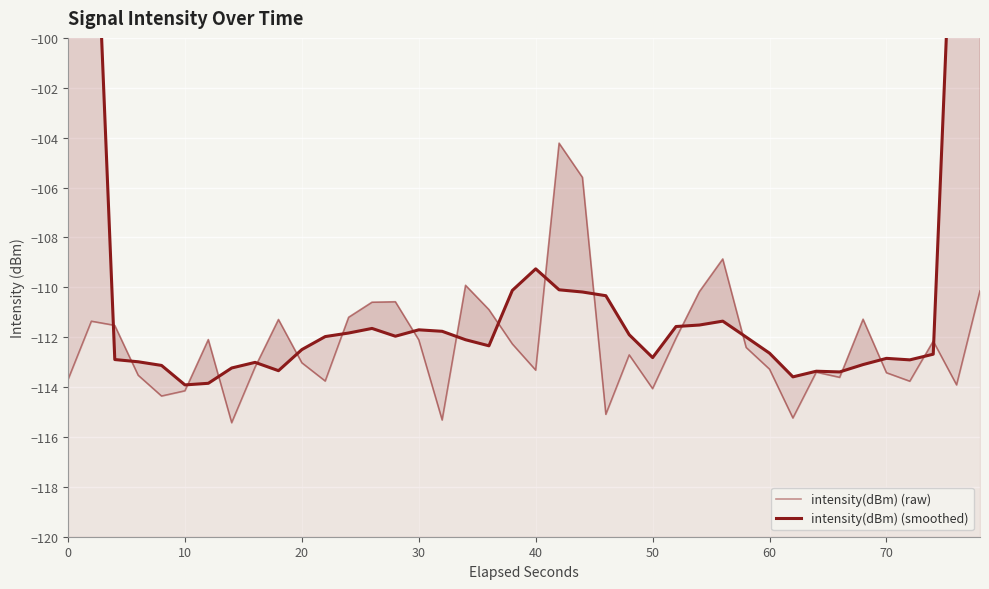

Reading left to right, what are all the values shown in this chart?

intensity(dBm) (raw): -113.7	-111.4	-111.5	-113.5	-114.4	-114.2	-112.1	-115.4	-113.2	-111.3	-113.0	-113.8	-111.2	-110.6	-110.6	-112.1	-115.3	-109.9	-110.9	-112.3	-113.3	-104.2	-105.6	-115.1	-112.7	-114.1	-112.0	-110.2	-108.9	-112.4	-113.3	-115.2	-113.4	-113.6	-111.3	-113.4	-113.8	-112.2	-113.9	-110.1
intensity(dBm) (smoothed): -67.3	-90.0	-112.9	-113.0	-113.1	-113.9	-113.8	-113.2	-113.0	-113.3	-112.5	-112.0	-111.8	-111.6	-112.0	-111.7	-111.8	-112.1	-112.3	-110.1	-109.3	-110.1	-110.2	-110.3	-111.9	-112.8	-111.6	-111.5	-111.4	-112.0	-112.6	-113.6	-113.4	-113.4	-113.1	-112.8	-112.9	-112.7	-90.0	-67.2